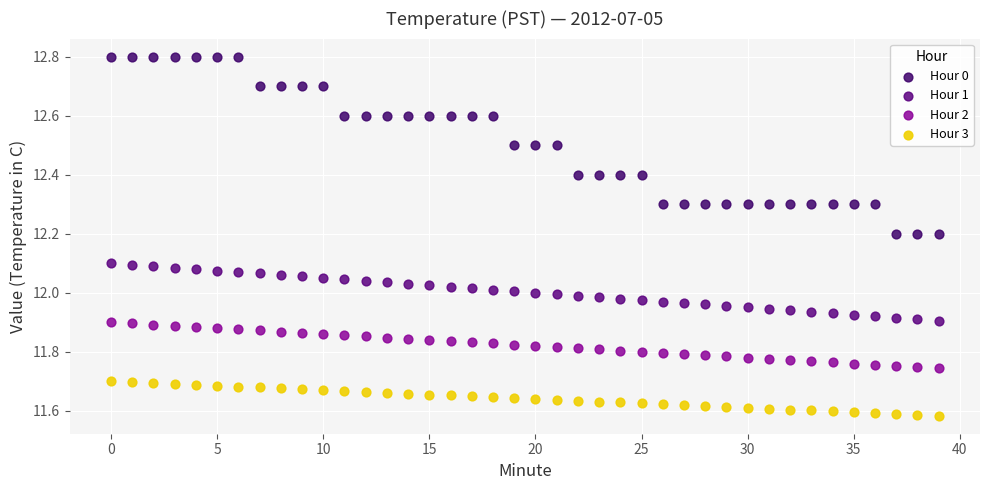

What are all the series names shown in the legend?

Hour 0, Hour 1, Hour 2, Hour 3